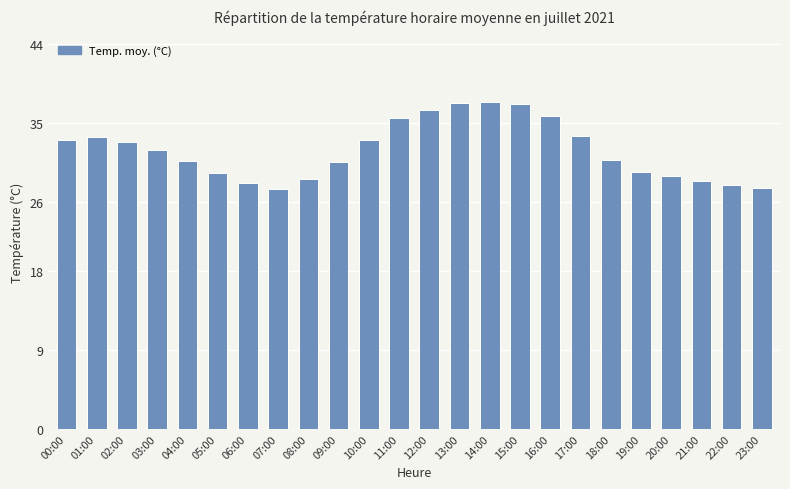

The value at 12:00 is 36.5. True or false?

True